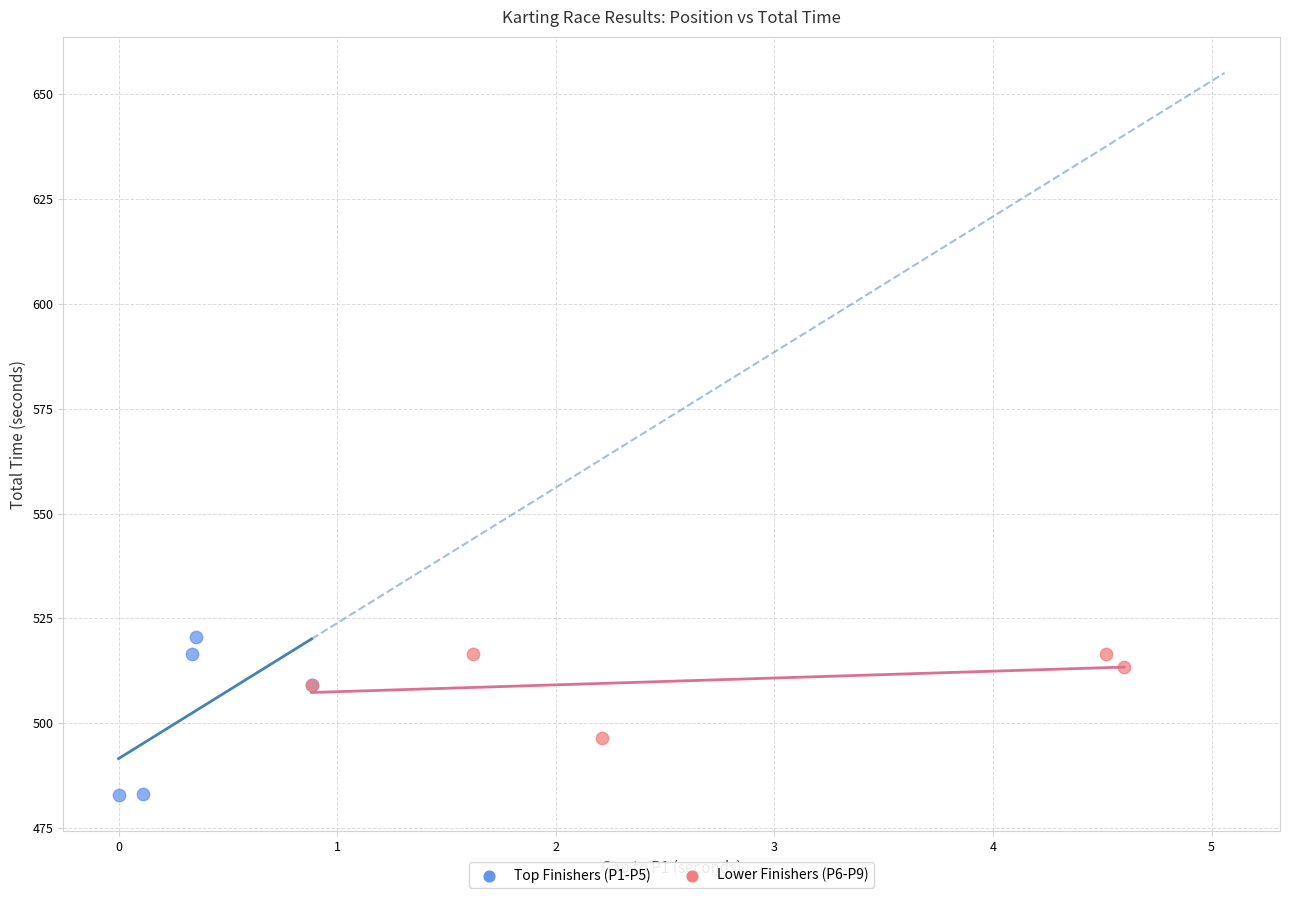

Which series reaches the minimum Y coordinate?

Top Finishers (P1-P5)